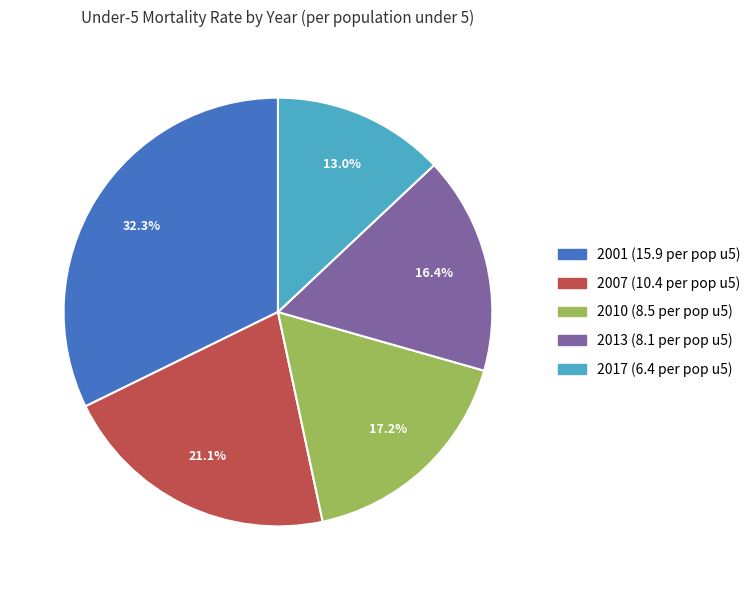

Combined, do 2013 and 2010 account for over 50%?

No